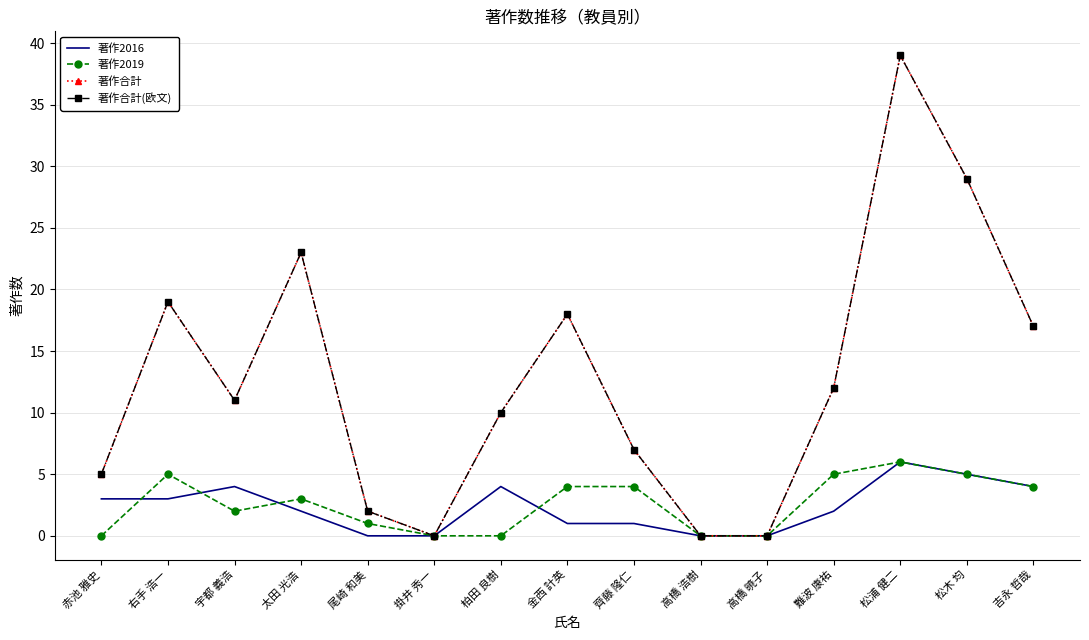

Rank the categories by 著作2019 value from lowest to highest.

赤池 雅史, 掛井 秀一, 柏田 良樹, 高橋 浩樹, 高橋 暁子, 尾崎 和美, 宇都 義浩, 太田 光浩, 金西 計英, 齊藤 隆仁, 吉永 哲哉, 右手 浩一, 難波 康祐, 松木 均, 松浦 健二